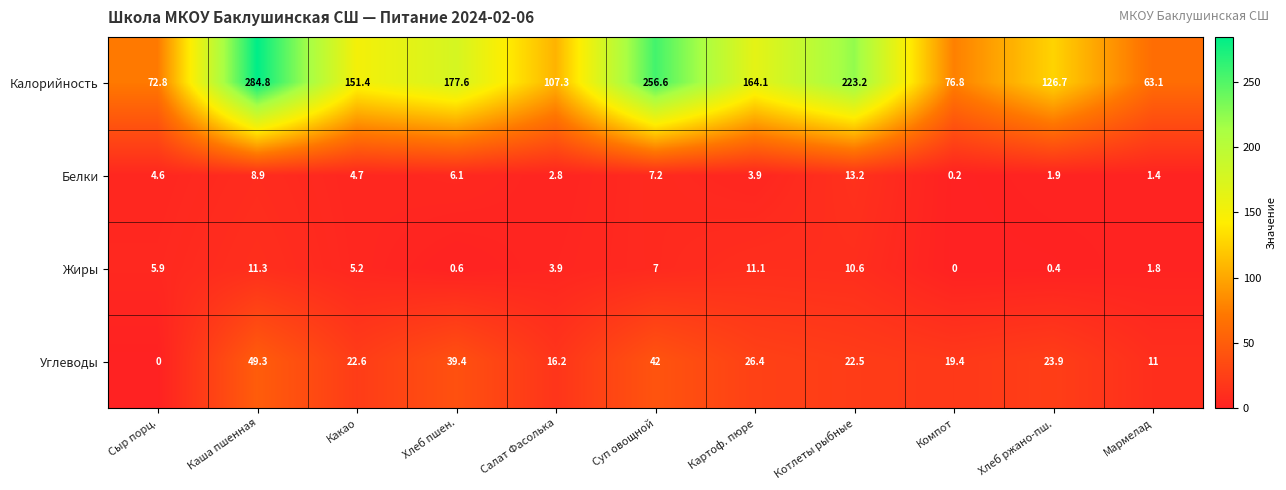

What is the total value across all series at Хлеб ржано-пш.?

152.9